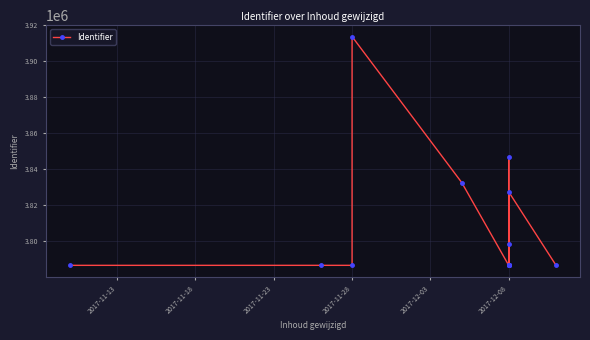

What is the value of the 10th point from the left?

3786639